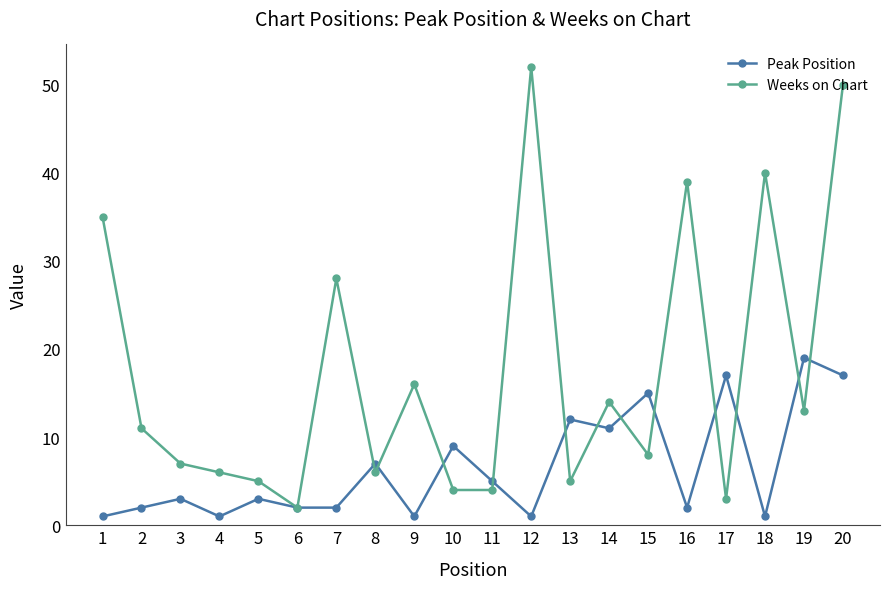

What is the minimum value for Peak Position?

1